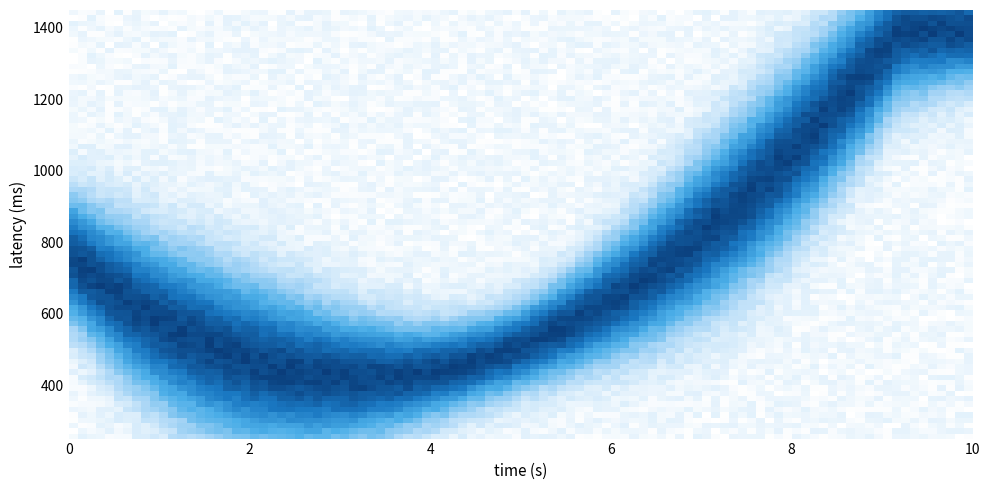

What is the maximum value shown in the chart?

16